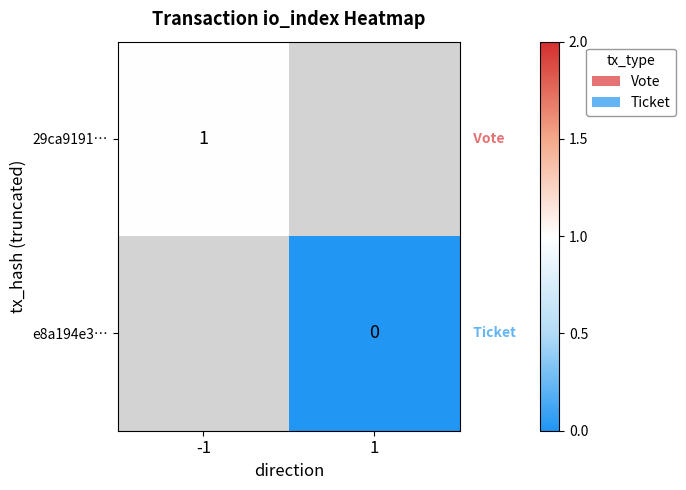

The value of 29ca9191… at -1 is 1. True or false?

True